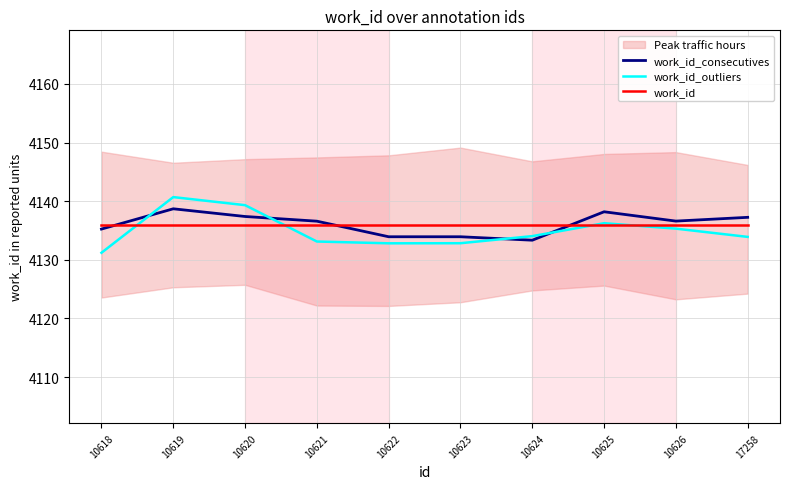

How many times do work_id and work_id_consecutives cross each other?

3